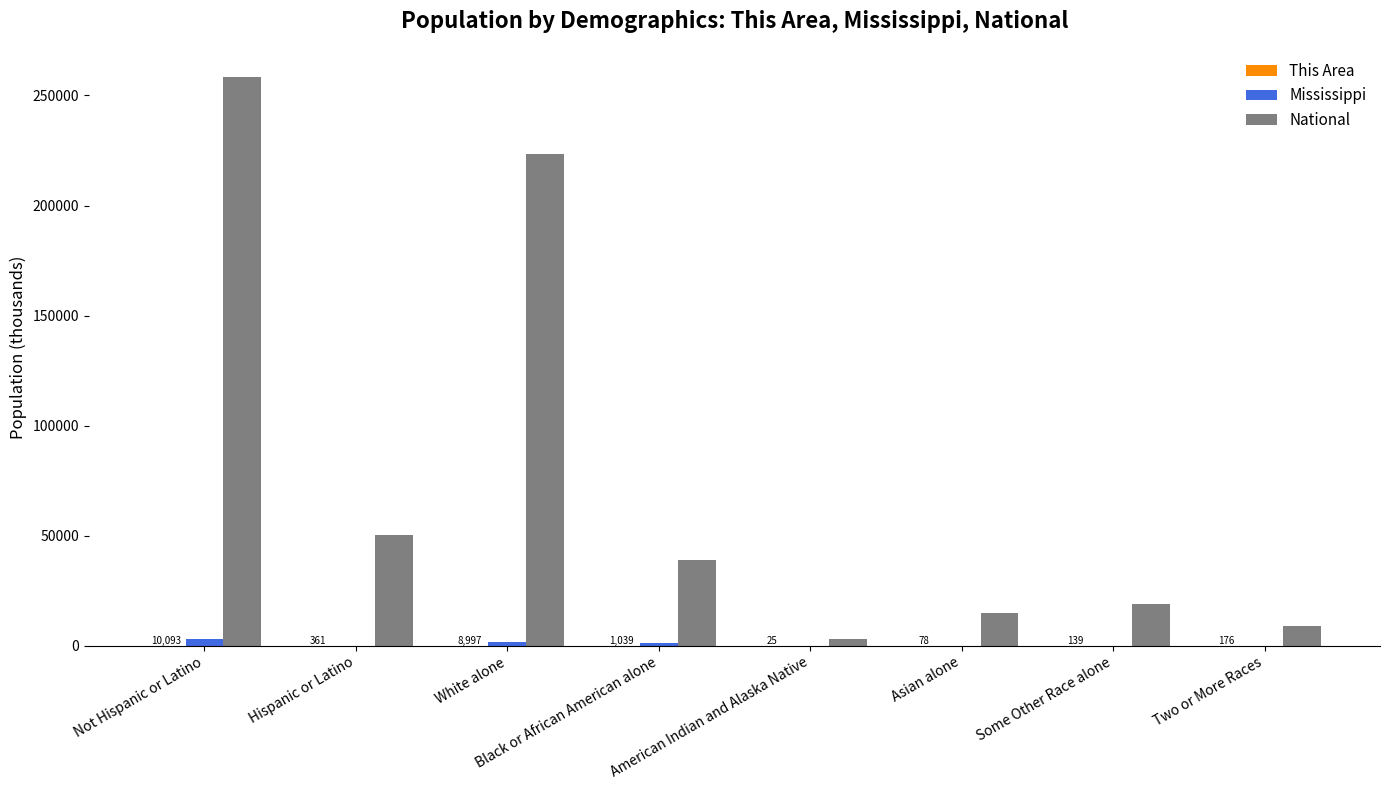

Between White alone and Some Other Race alone, which series saw the biggest shift?

National